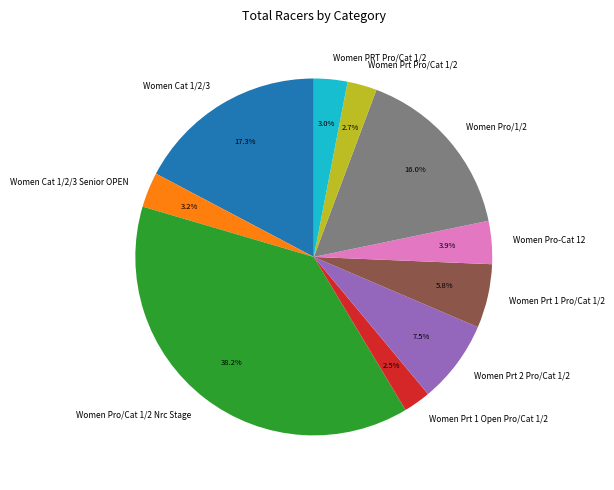

Which has a higher value, Women PRT Pro/Cat 1/2 or Women Prt 1 Pro/Cat 1/2?

Women Prt 1 Pro/Cat 1/2